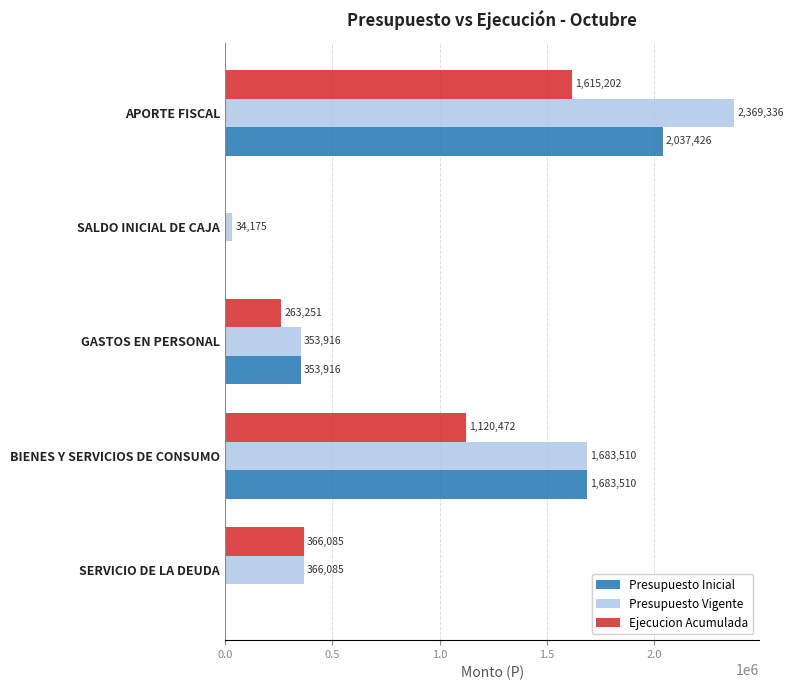

At which category does the chart reach its peak across all series?

APORTE FISCAL